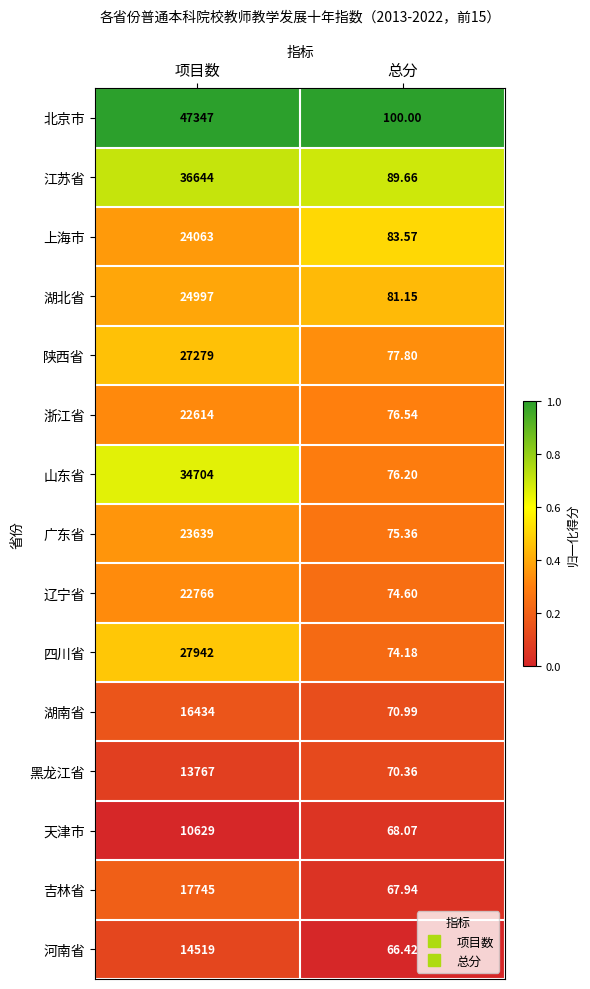

What is the total value across all series at 总分?

1152.8